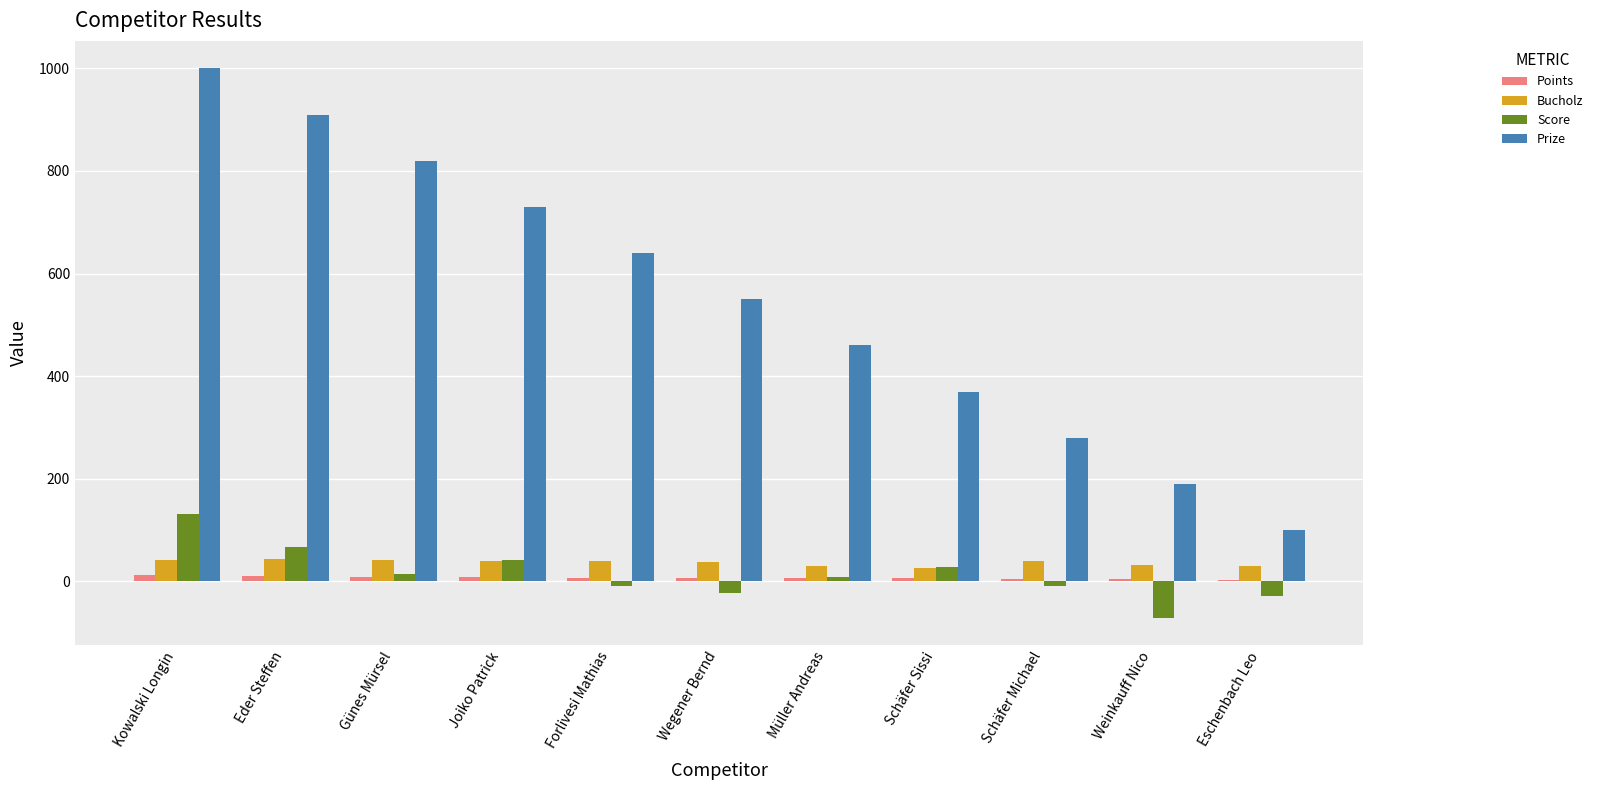

Is it true that Score equals 131 at Kowalski Longin?

True